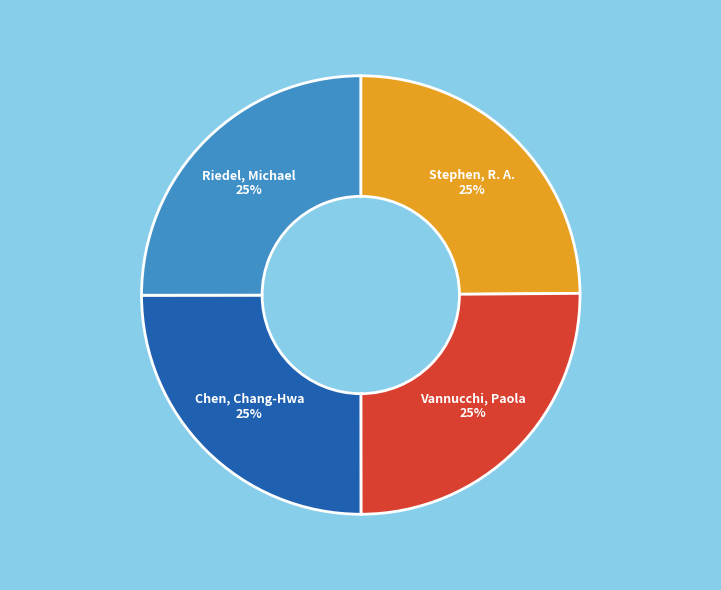

Does any single category account for the majority?

No